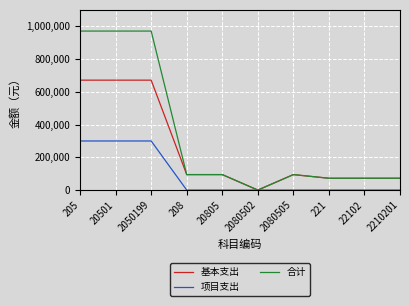

How many 项目支出 values are between 0 and 299781?

10